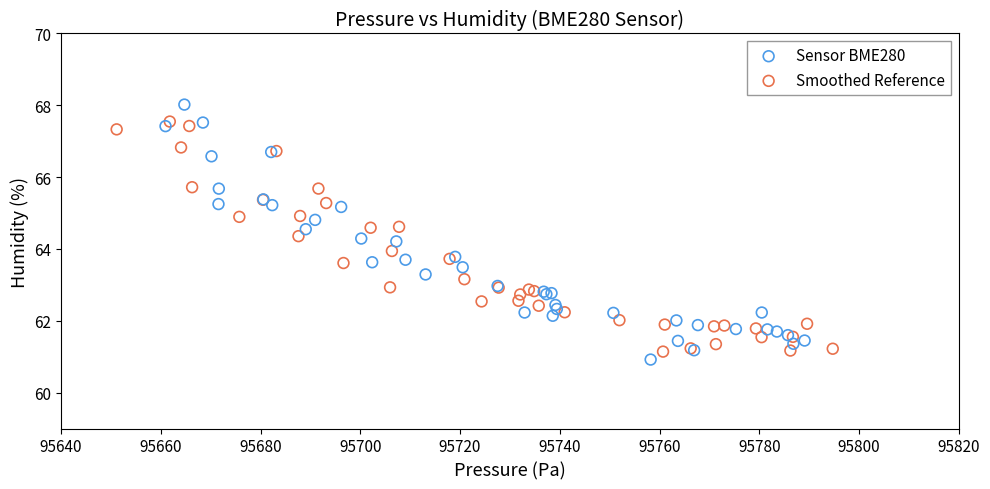

Which series has the largest Y range (max minus min)?

Sensor BME280